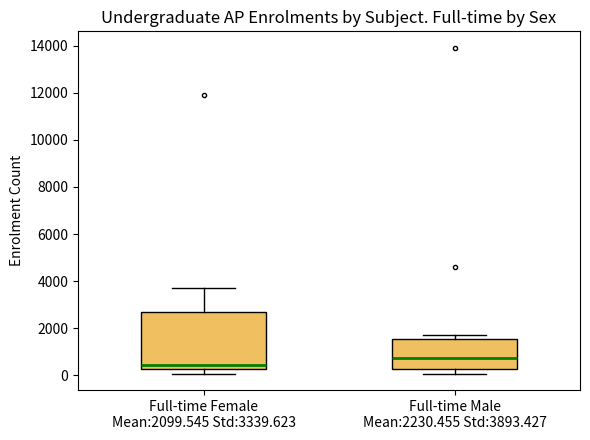

Which box is the tallest, from its lower edge to its upper edge?

Full-time Female Mean:2099.545 Std:3339.623